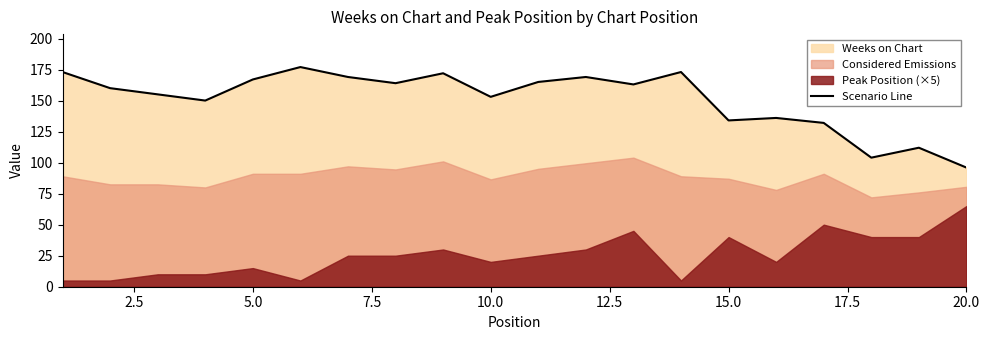

What is the highest value of the Scenario Line series?

177